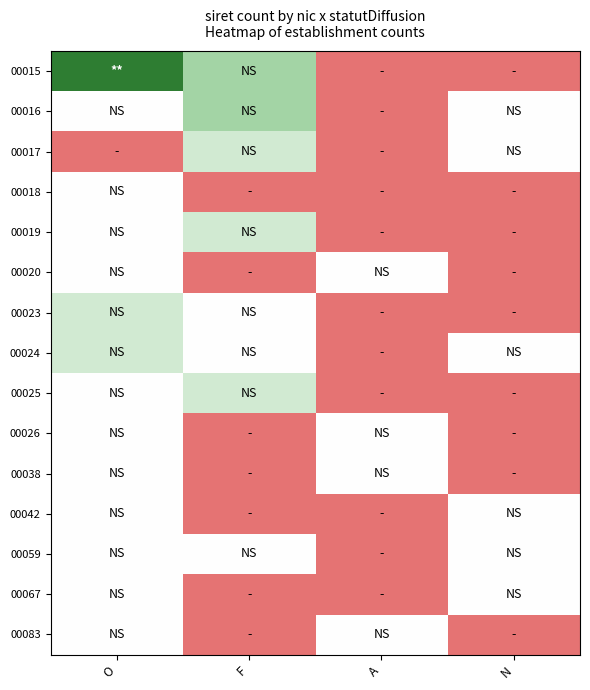

What is the total value across all series at O?

20